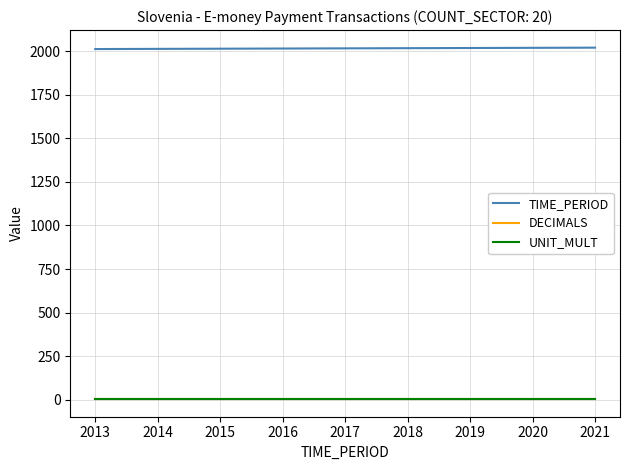

What is the average value of the DECIMALS series?

3